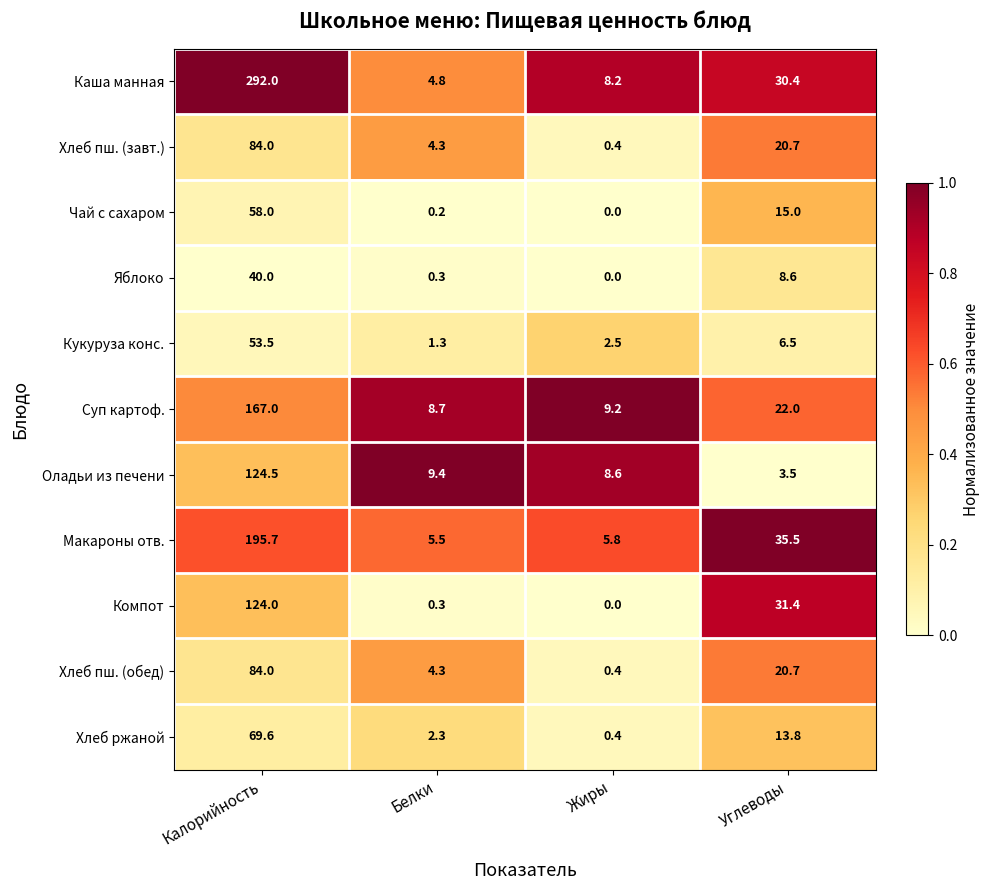

True or false: Хлеб ржаной has a value of 3.4 at Белки.

False